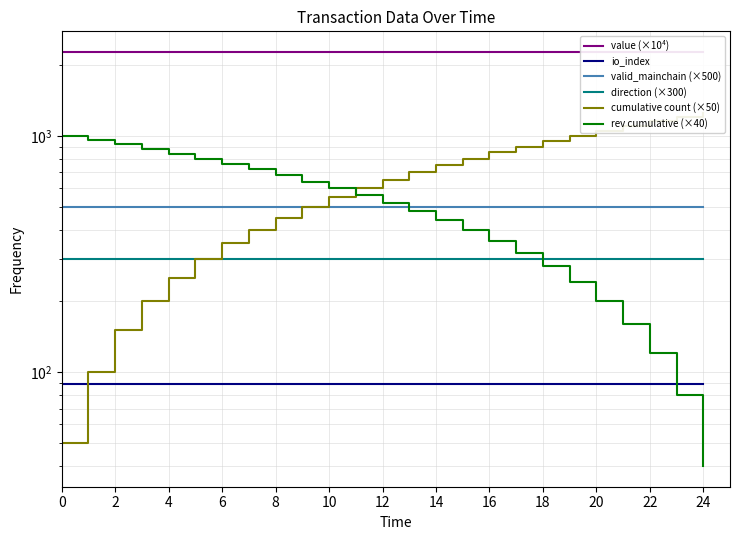

Is the value of io_index at 14 greater than the value of value (×10⁴) at 20?

No